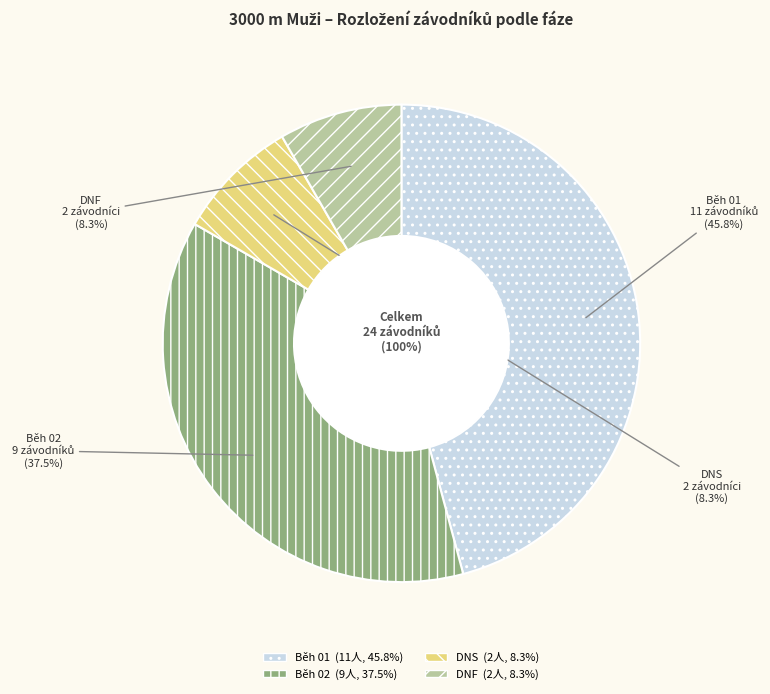

What is the change in value from Běh 01 to DNF?

-9